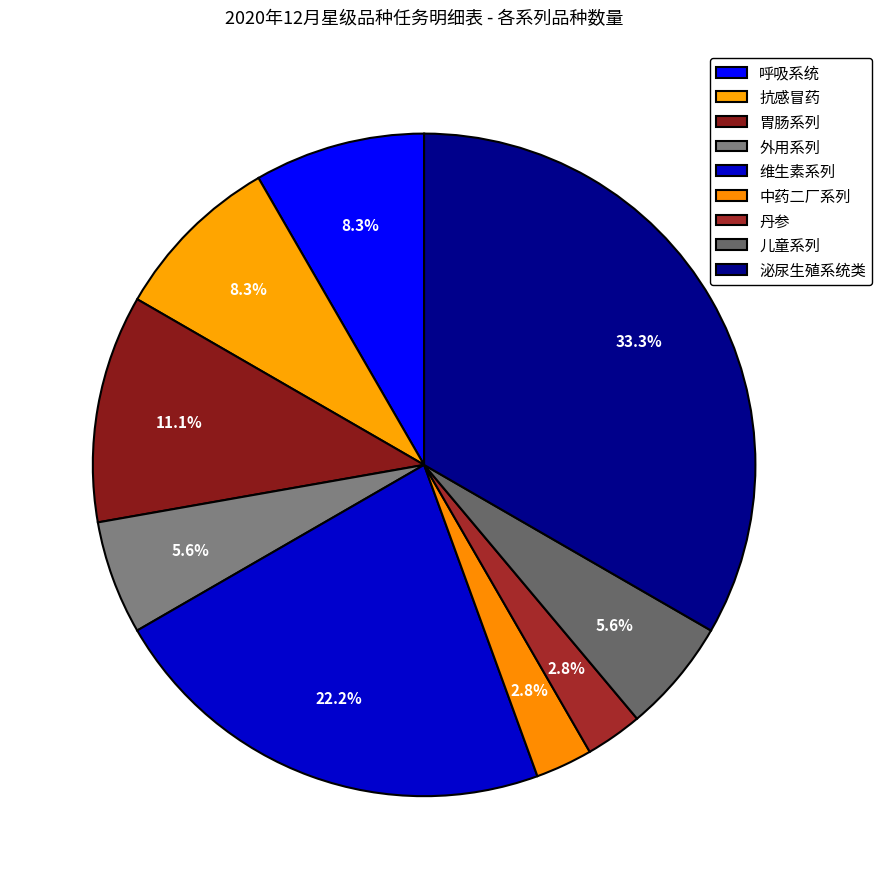

Count the number of slices in the pie.

9